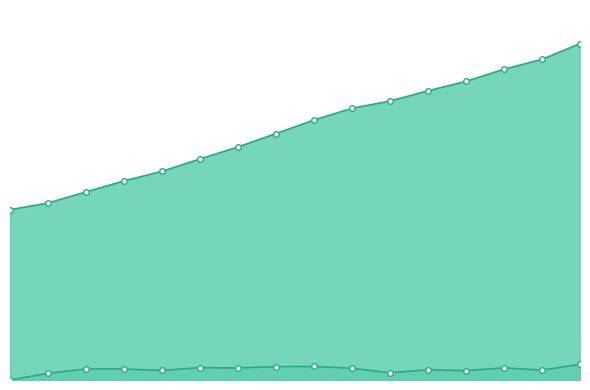

List the labels in order of Population residing in the selected place (Barcelones) value, smallest first.

2009, 2010, 2011, 2012, 2013, 2014, 2015, 2016, 2017, 2018, 2019, 2020, 2021, 2022, 2023, 2024